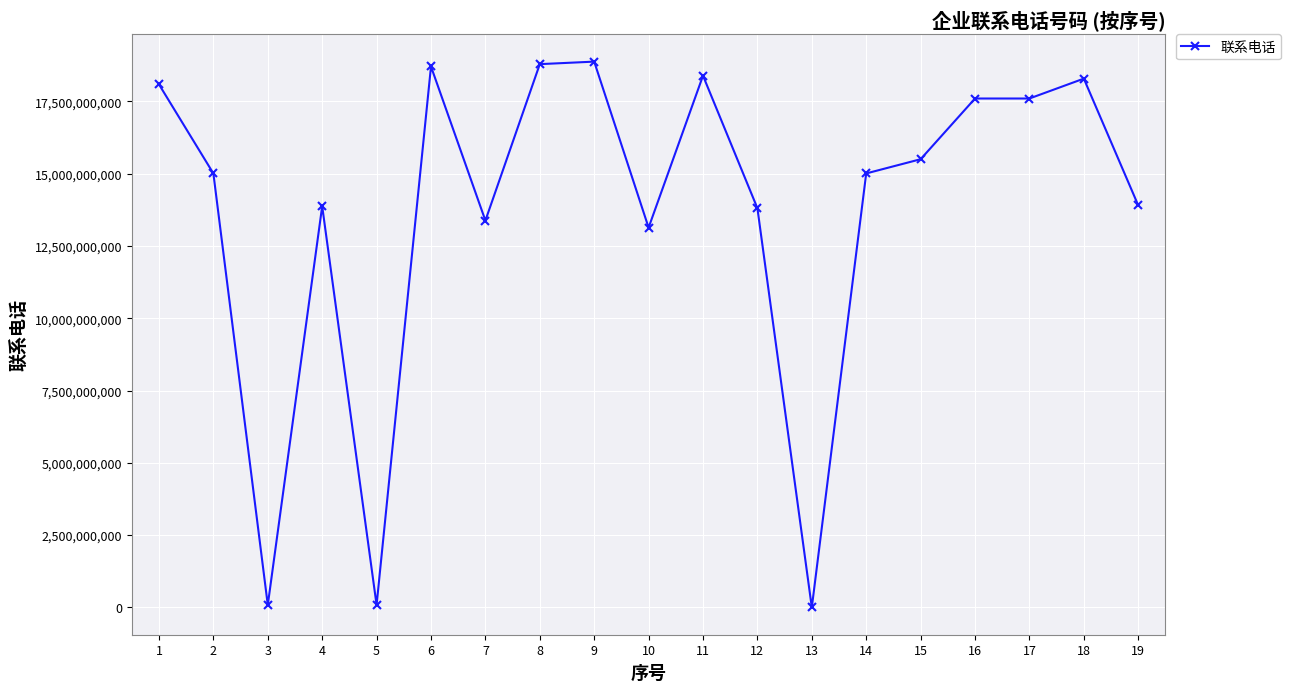

What is the ratio of the value at 4 to the value at 8?

0.7